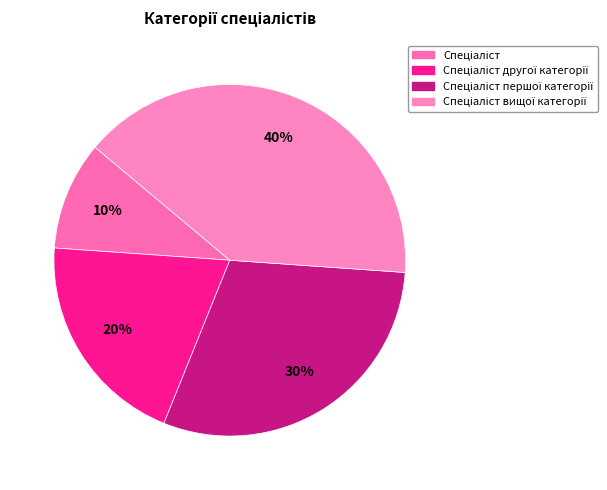

Count the number of slices in the pie.

4